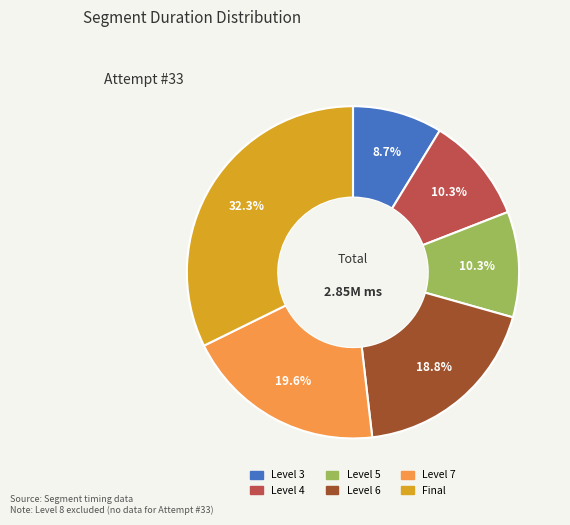

How many slices are in this pie chart?

6